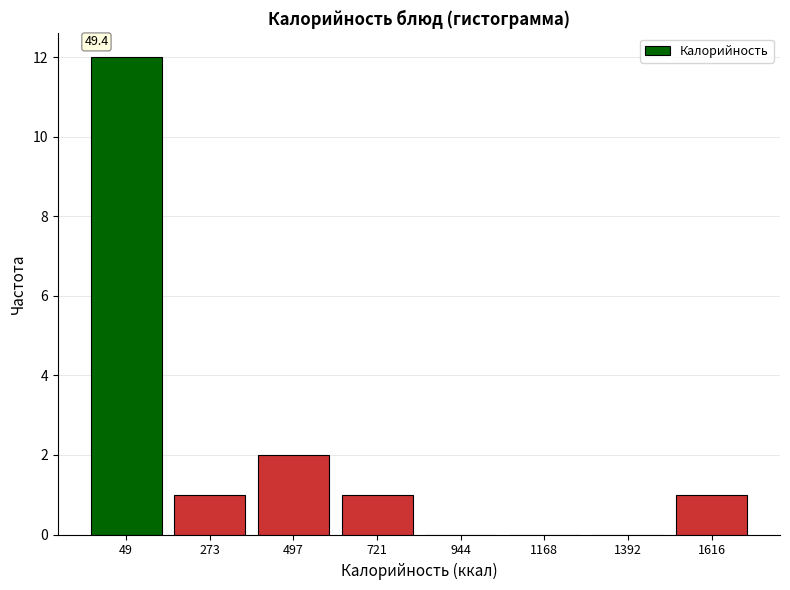

Reading right to left, extract all data points from this chart.

1616=1	1392=0	1168=0	944=0	721=1	497=2	273=1	49=12